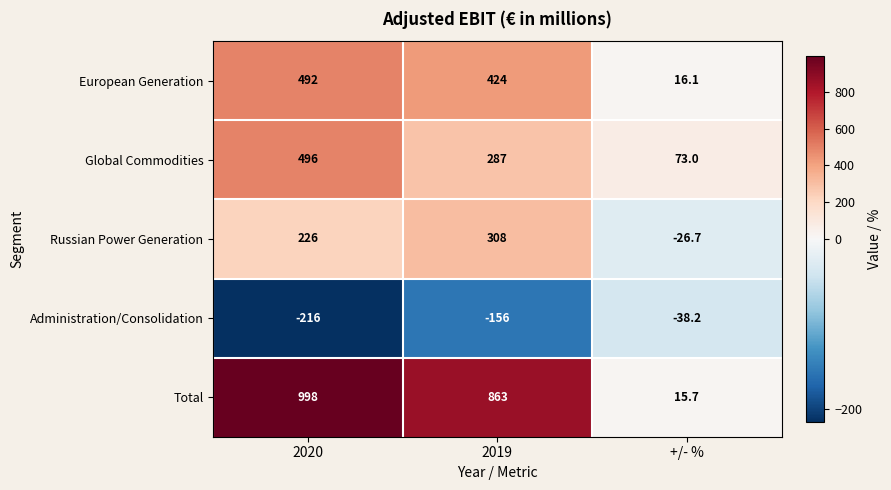

What is the difference between the maximum and second lowest values in the Global Commodities series?

209.0